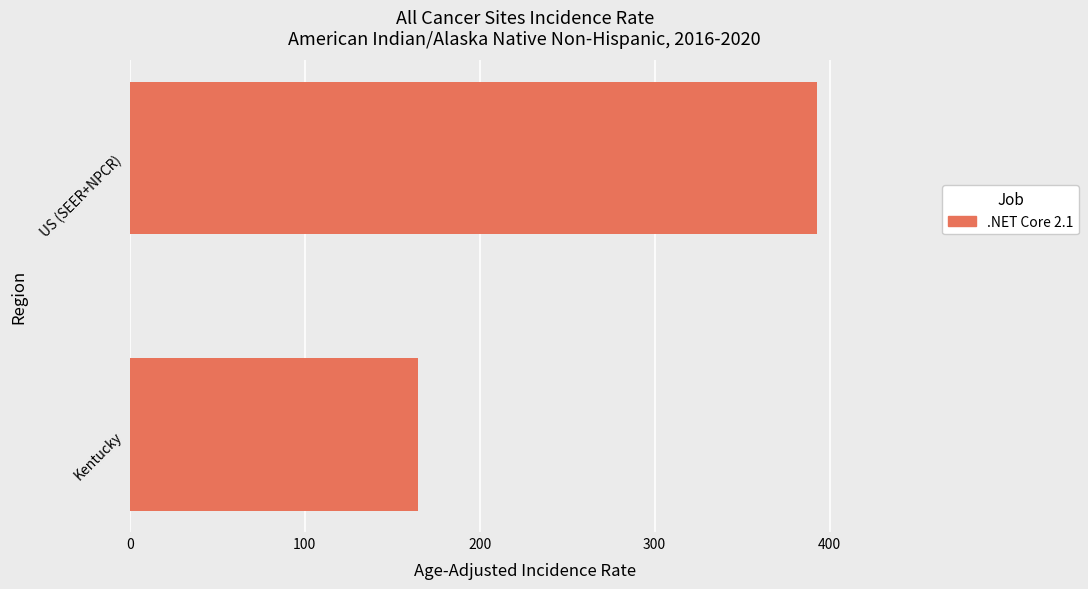

Reading bottom to top, extract all data points from this chart.

165.0	392.6